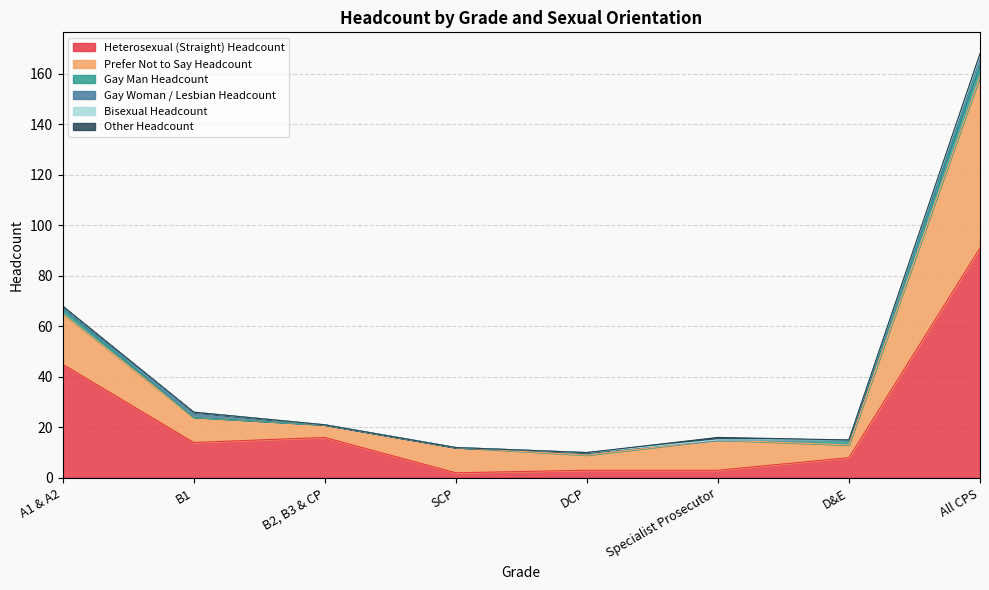

Reading left to right, what are all the values shown in this chart?

Heterosexual (Straight) Headcount: A1 & A2=45	B1=14	B2, B3 & CP=16	SCP=2	DCP=3	Specialist Prosecutor=3	D&E=8	All CPS=91
Prefer Not to Say Headcount: A1 & A2=20	B1=10	B2, B3 & CP=5	SCP=10	DCP=6	Specialist Prosecutor=12	D&E=5	All CPS=68
Gay Man Headcount: A1 & A2=2	B1=0	B2, B3 & CP=0	SCP=0	DCP=1	Specialist Prosecutor=0	D&E=2	All CPS=5
Gay Woman / Lesbian Headcount: A1 & A2=0	B1=2	B2, B3 & CP=0	SCP=0	DCP=0	Specialist Prosecutor=0	D&E=0	All CPS=2
Bisexual Headcount: A1 & A2=1	B1=0	B2, B3 & CP=0	SCP=0	DCP=0	Specialist Prosecutor=0	D&E=0	All CPS=1
Other Headcount: A1 & A2=0	B1=0	B2, B3 & CP=0	SCP=0	DCP=0	Specialist Prosecutor=1	D&E=0	All CPS=1